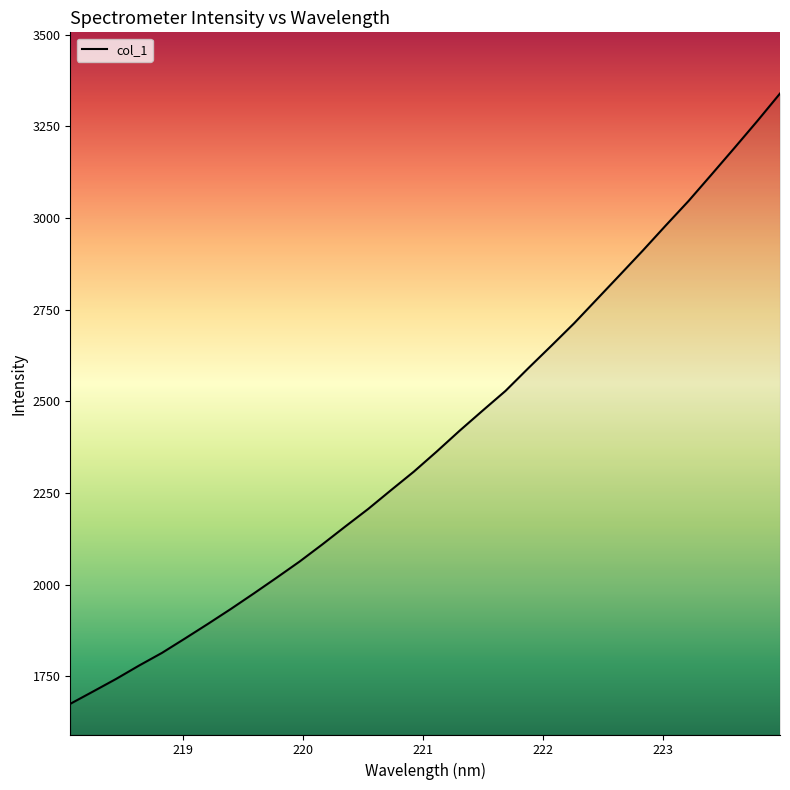

What is the greatest value displayed?

3340.0